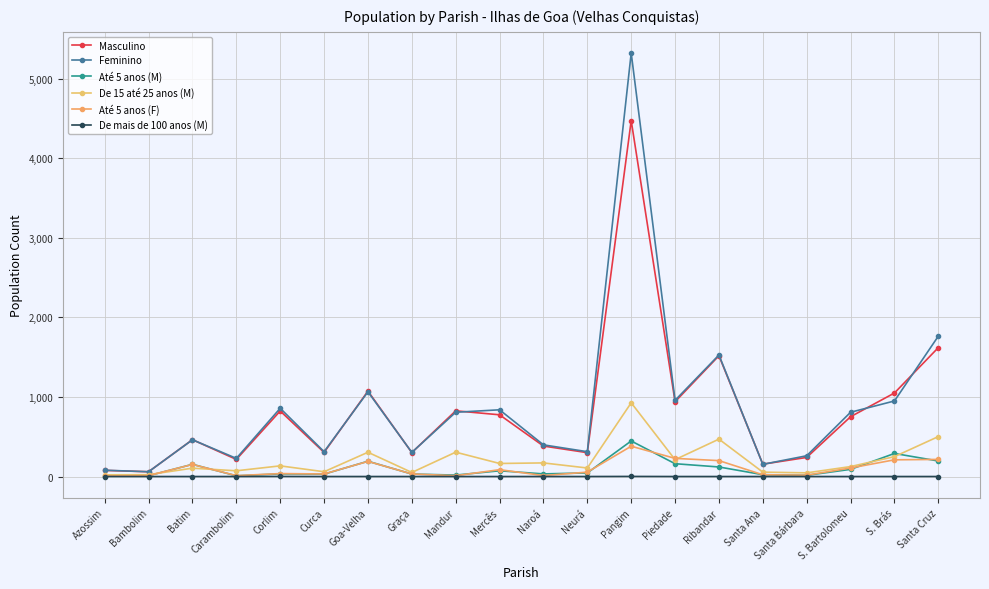

Between Santa Ana and Azossim, which is larger?

Santa Ana